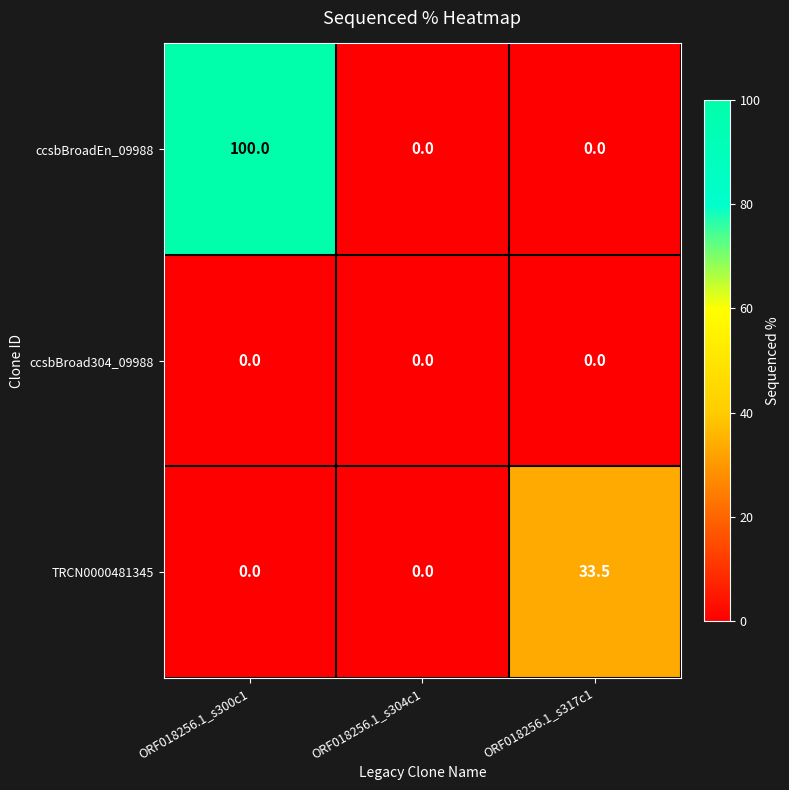

What is the maximum value shown in the chart?

100.0